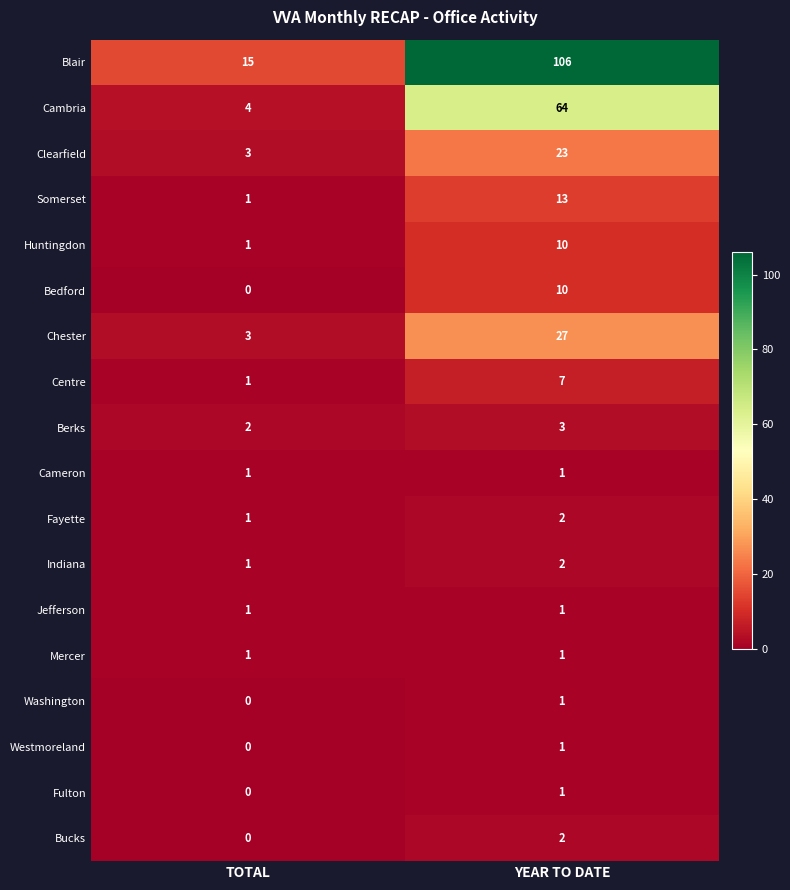

The Blair series shows 176 at YEAR TO DATE. True or false?

False